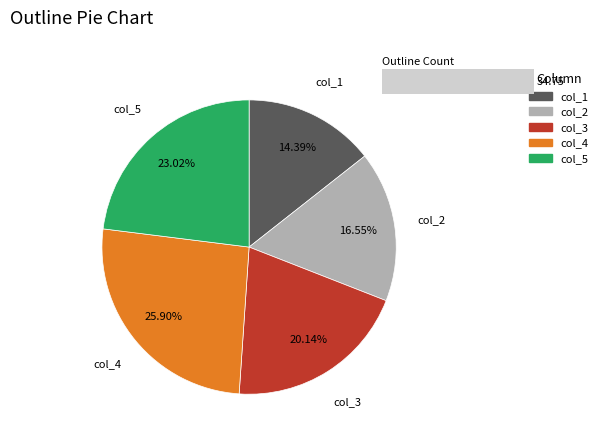

Is there any slice that represents more than half of the pie?

No